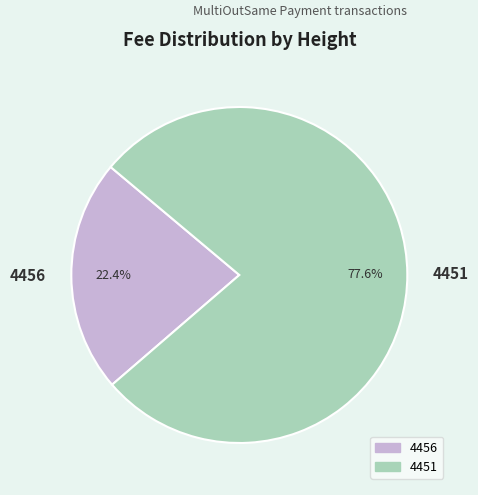

Is there any slice that represents more than half of the pie?

Yes